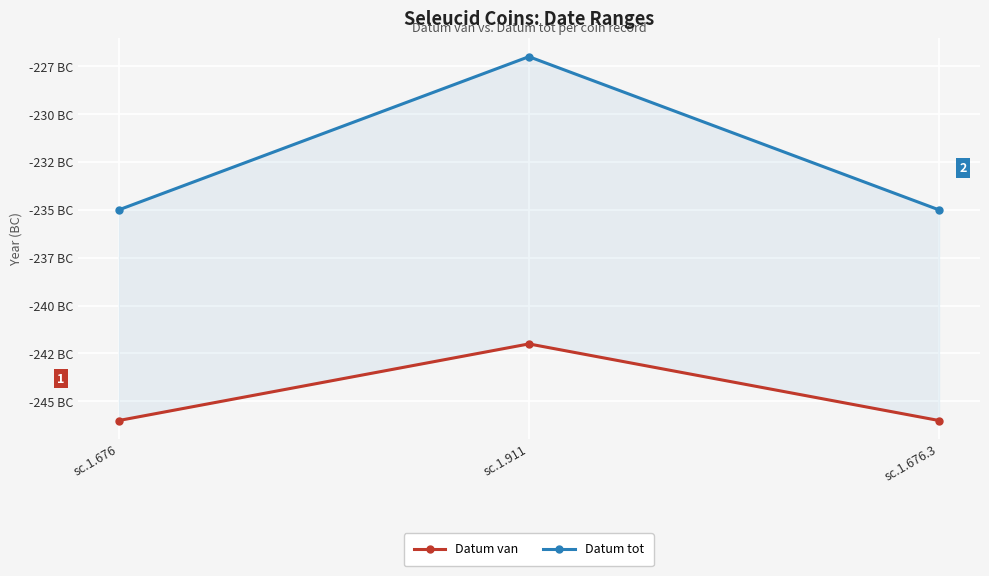

List the labels in order of Datum van value, largest first.

sc.1.911, sc.1.676, sc.1.676.3